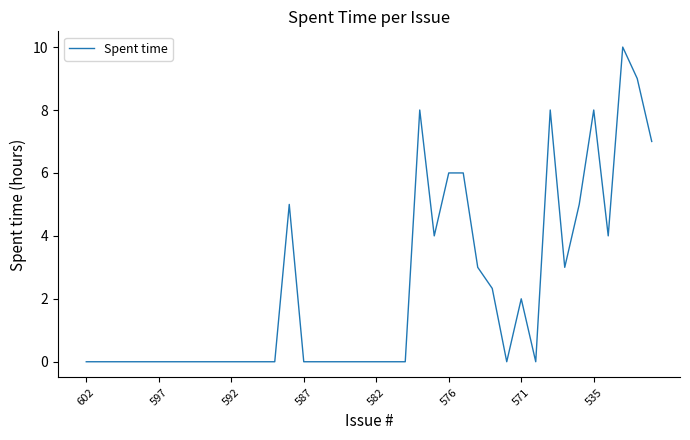

What is the greatest value displayed?

10.0